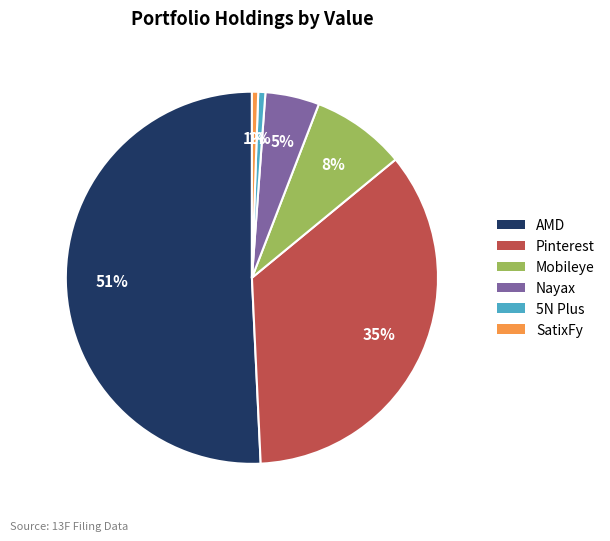

How many slices are in this pie chart?

6